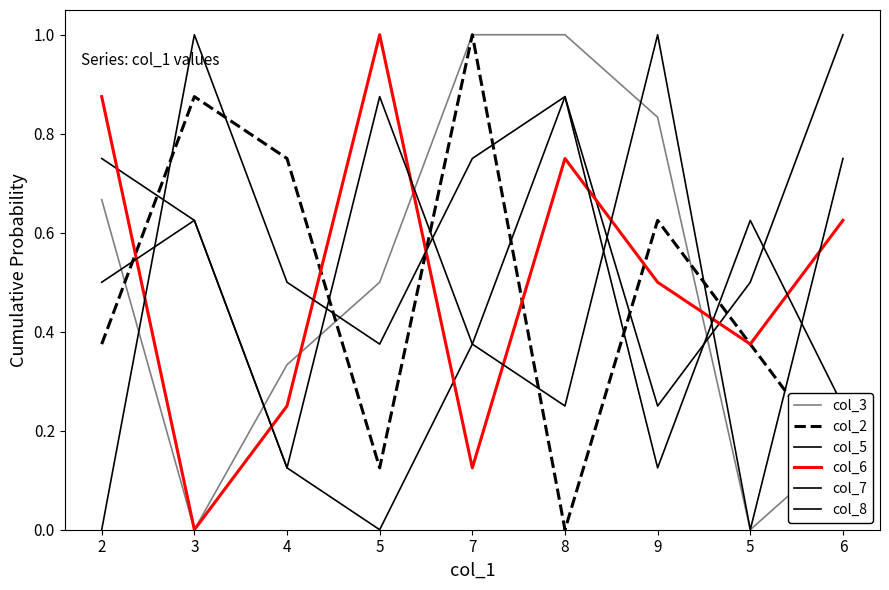

How many lines are shown in the chart?

6